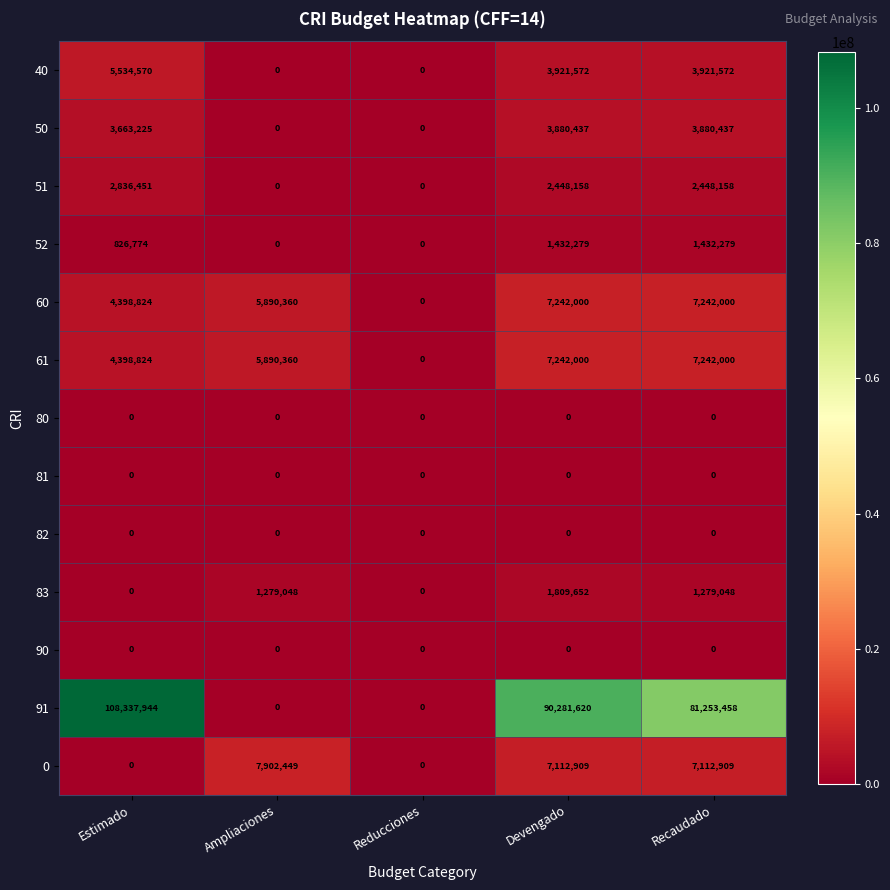

How many data points does each series have?

5